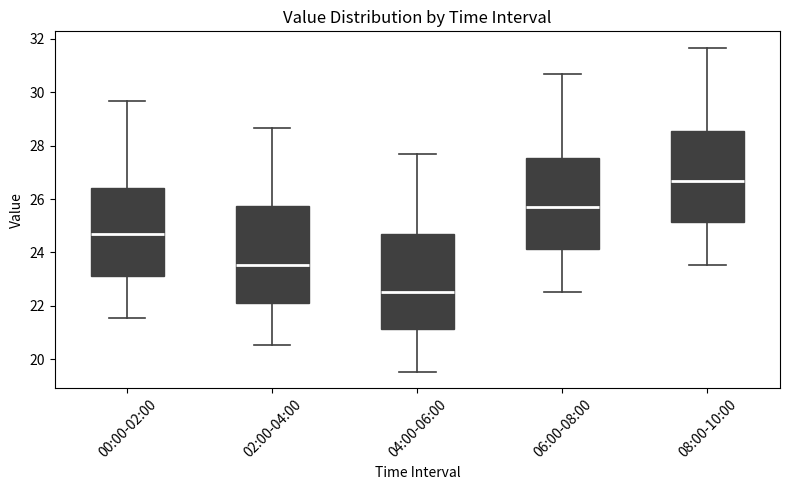

Where is the lower edge of the box for 06:00-08:00 on the y-axis? The values are not printed on the chart, so give them approximately, as read against the axis.

24.2